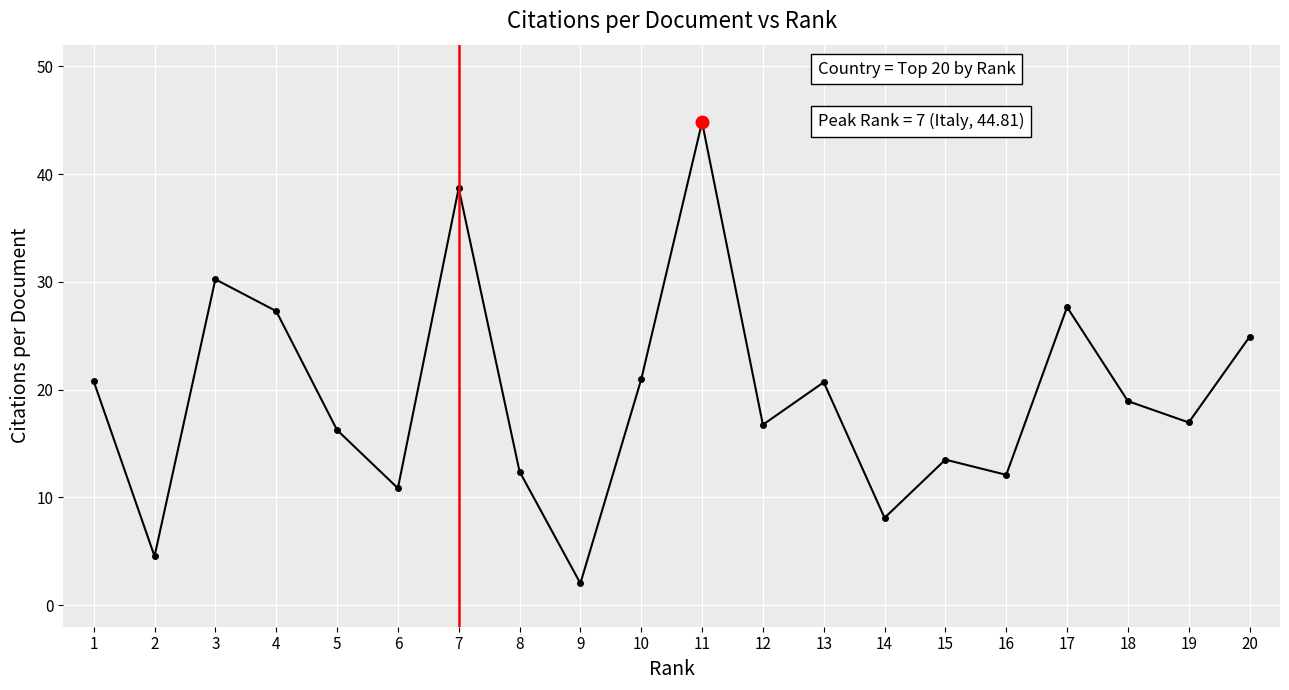

How many values exceed 18?

10